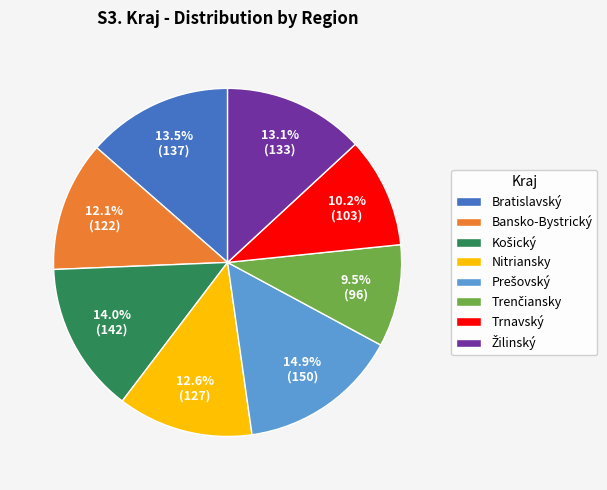

Between Bansko-Bystrický and Trnavský, which is larger?

Bansko-Bystrický